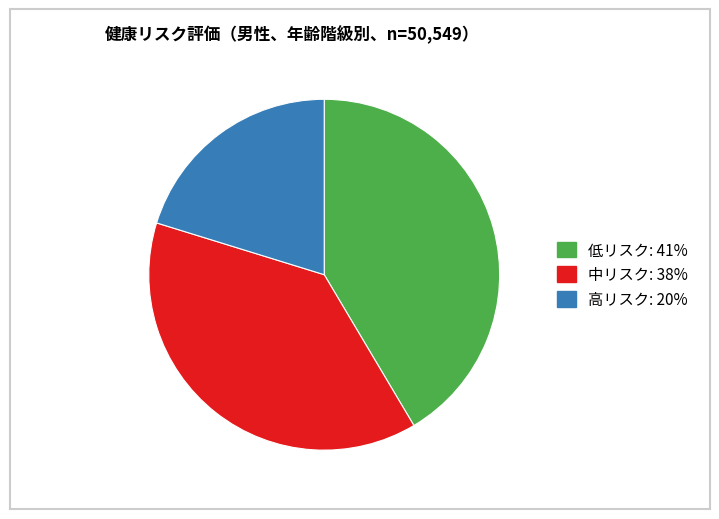

Does any single category account for the majority?

No